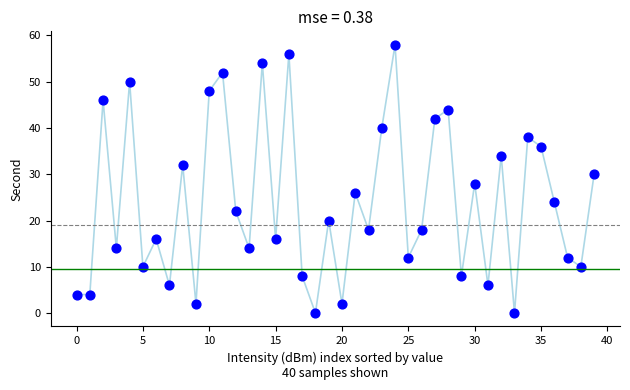

What is the range of Y values (max minus min)?

58